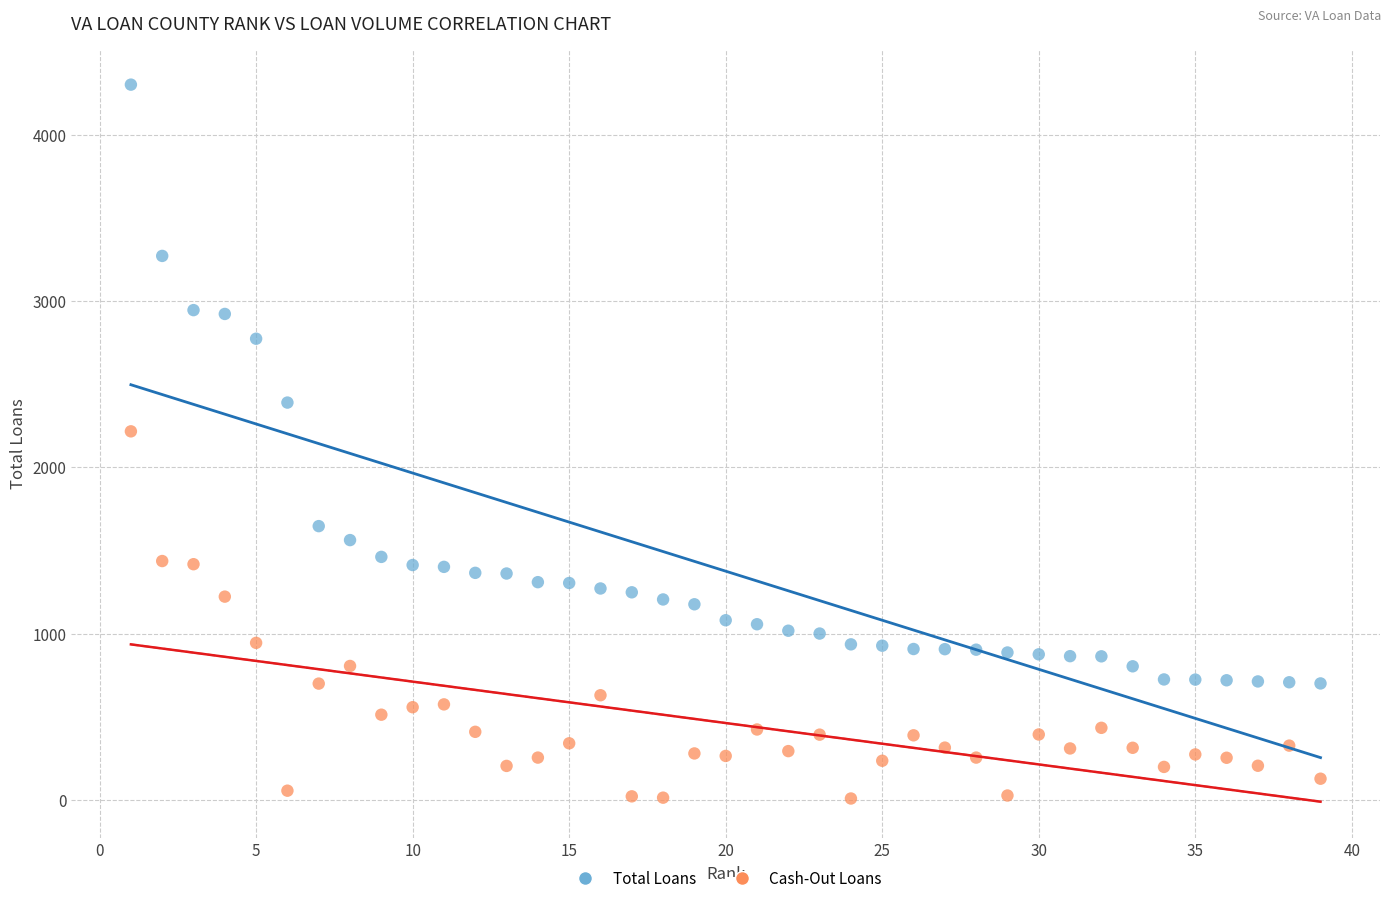

Which series has the largest Y range (max minus min)?

Total Loans